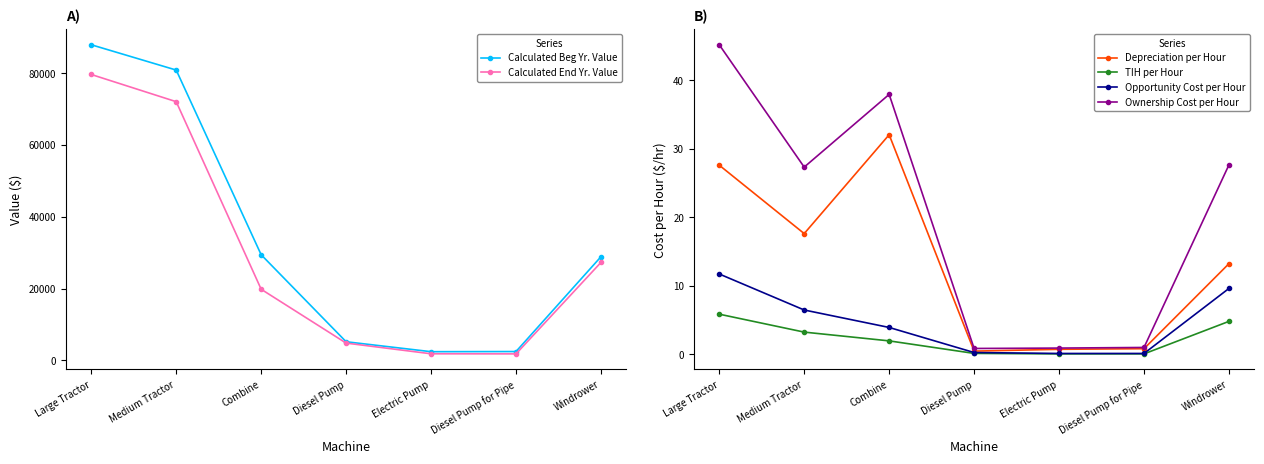

True or false: Calculated Beg Yr. Value and Calculated End Yr. Value cross at least once.

False